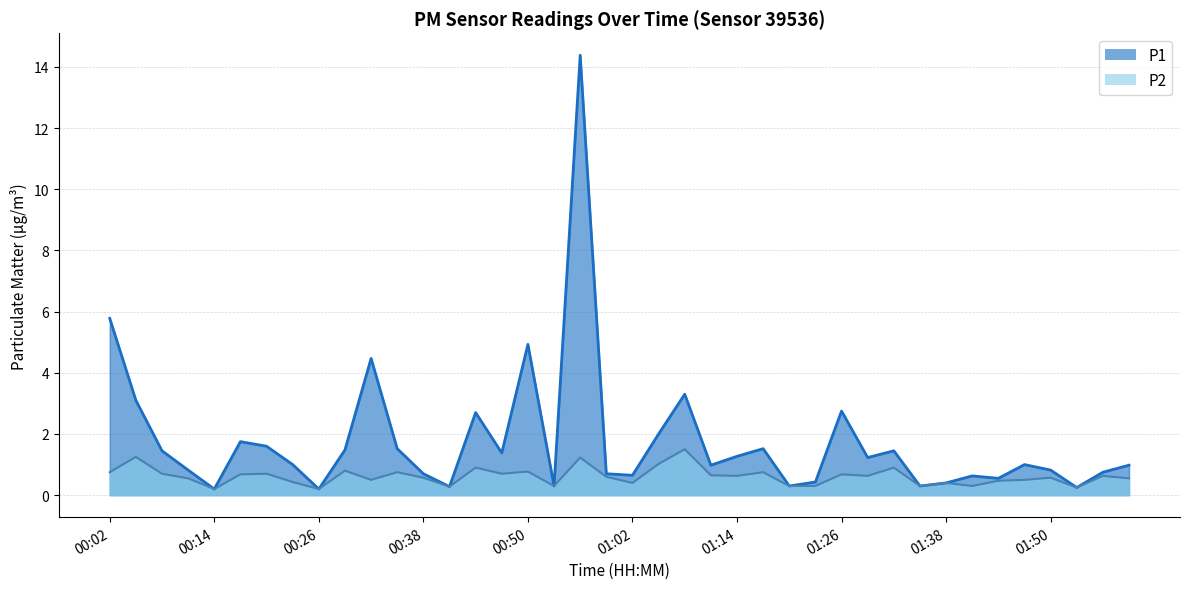

Which series changed the most between 00:41 and 01:20?

P1